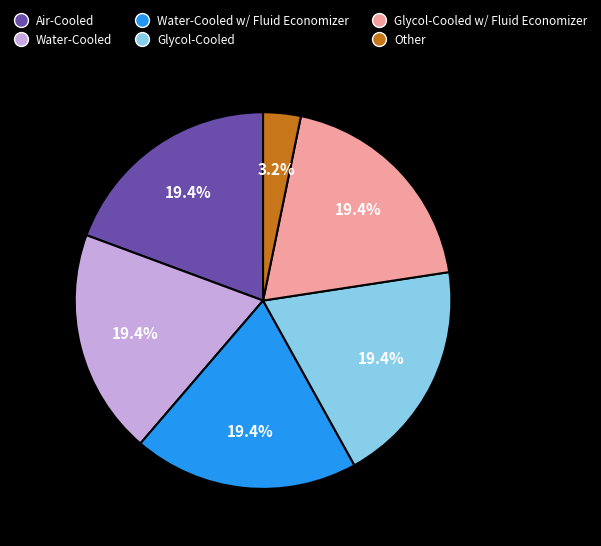

Is there any slice that represents more than half of the pie?

No